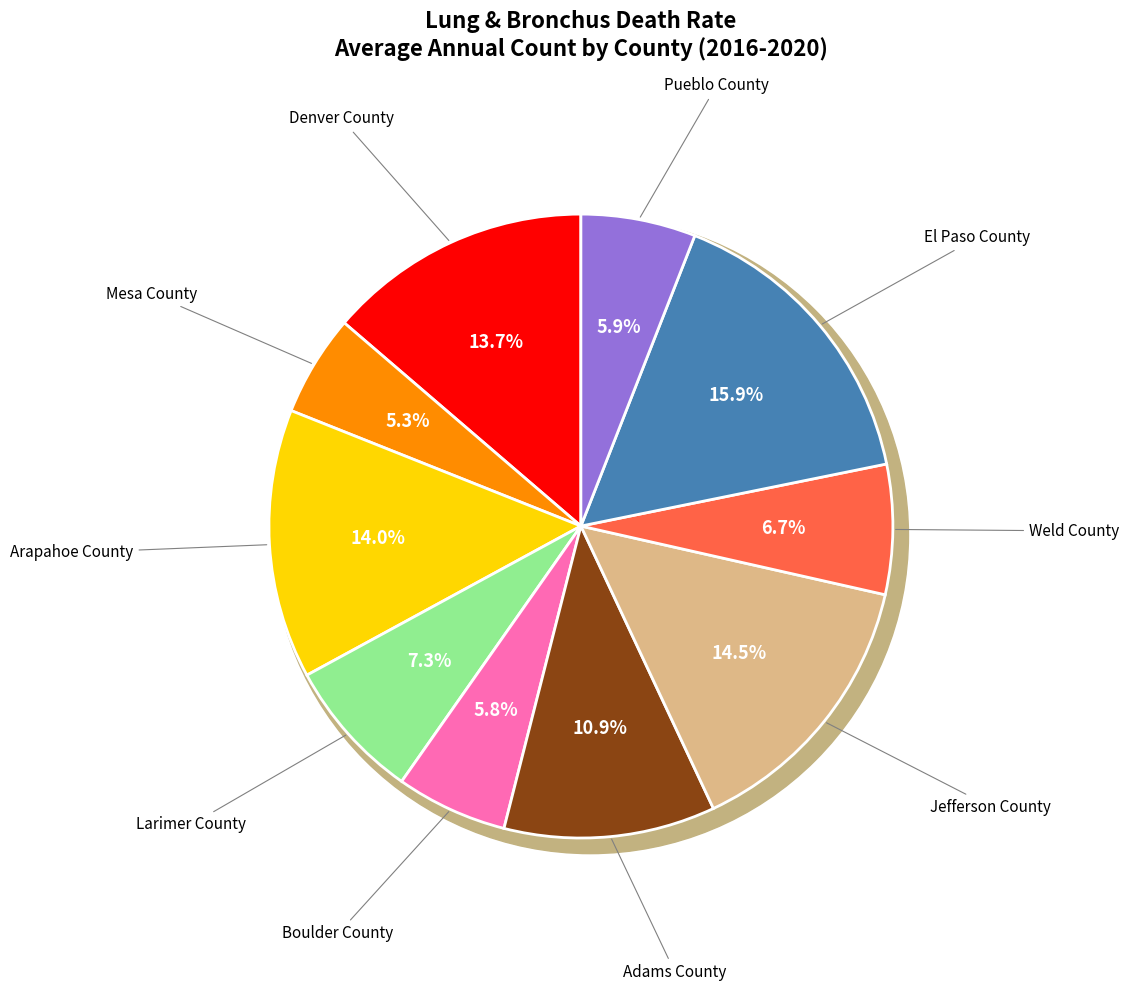

Which slice is the largest?

El Paso County